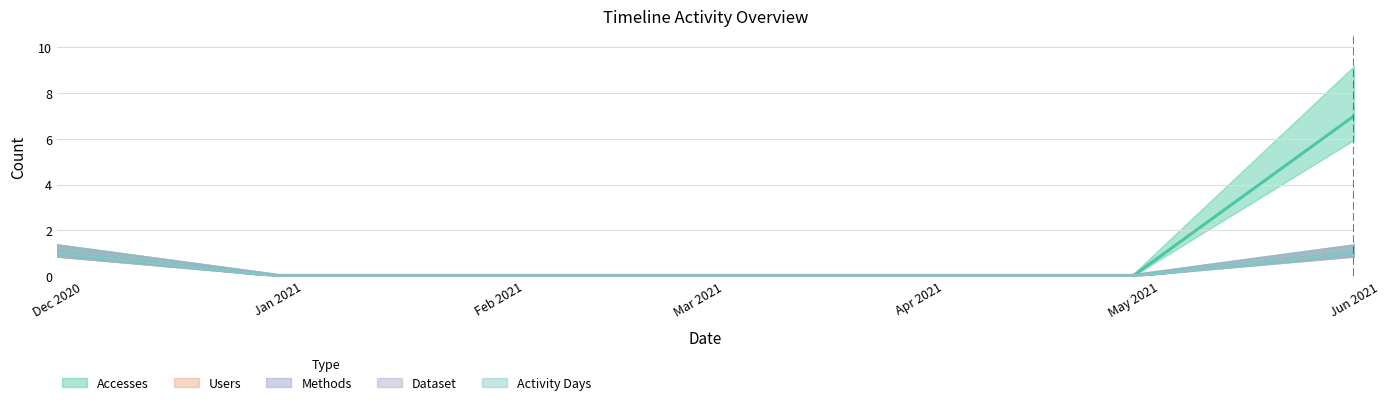

What position from the right is Dec 2020?

7